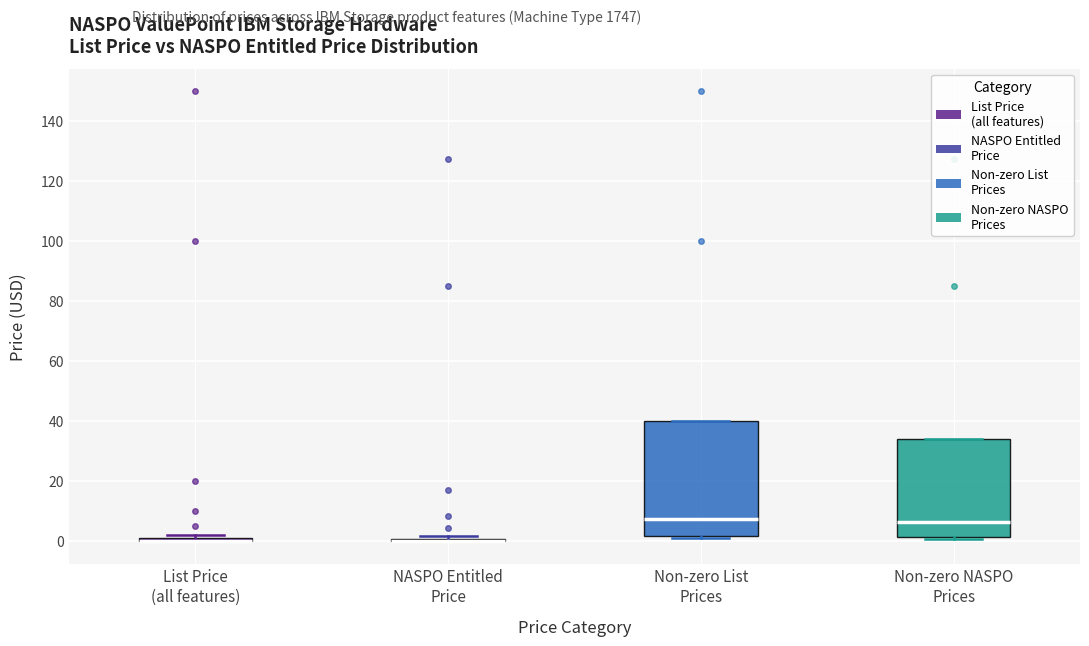

Where is the upper edge of the box for Non-zero NASPO Prices on the y-axis? The values are not printed on the chart, so give them approximately, as read against the axis.

34